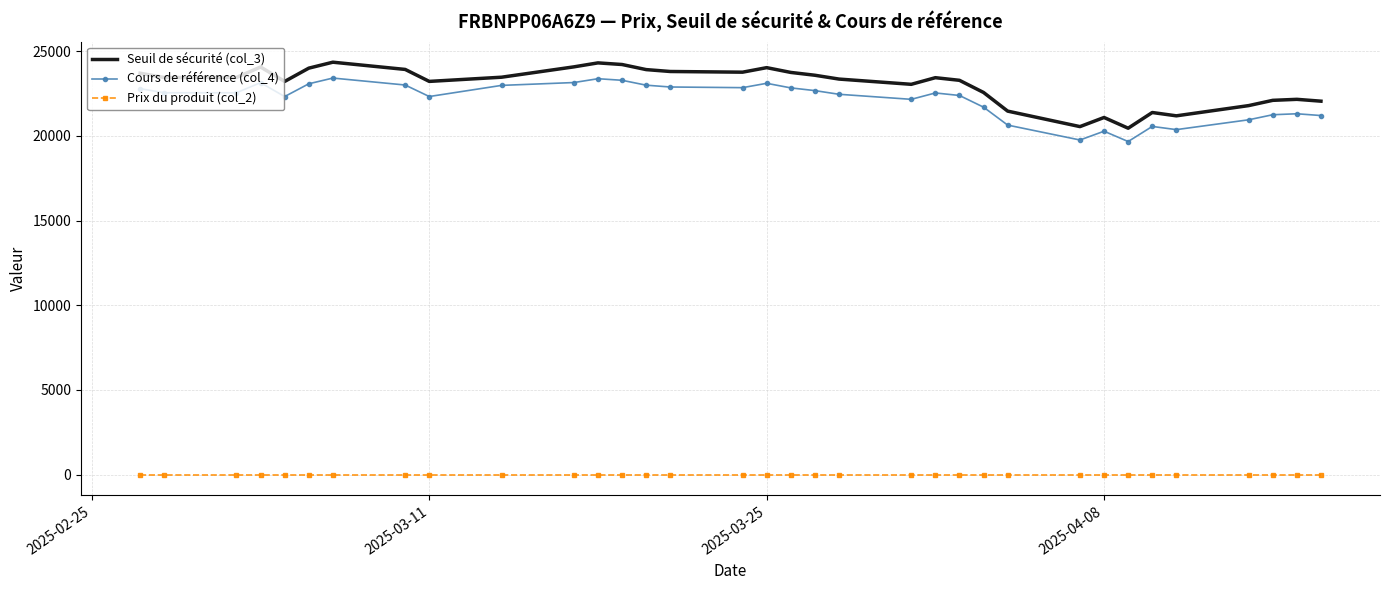

What is the difference between the maximum and minimum values in the Seuil de sécurité (col_3) series?

3898.5